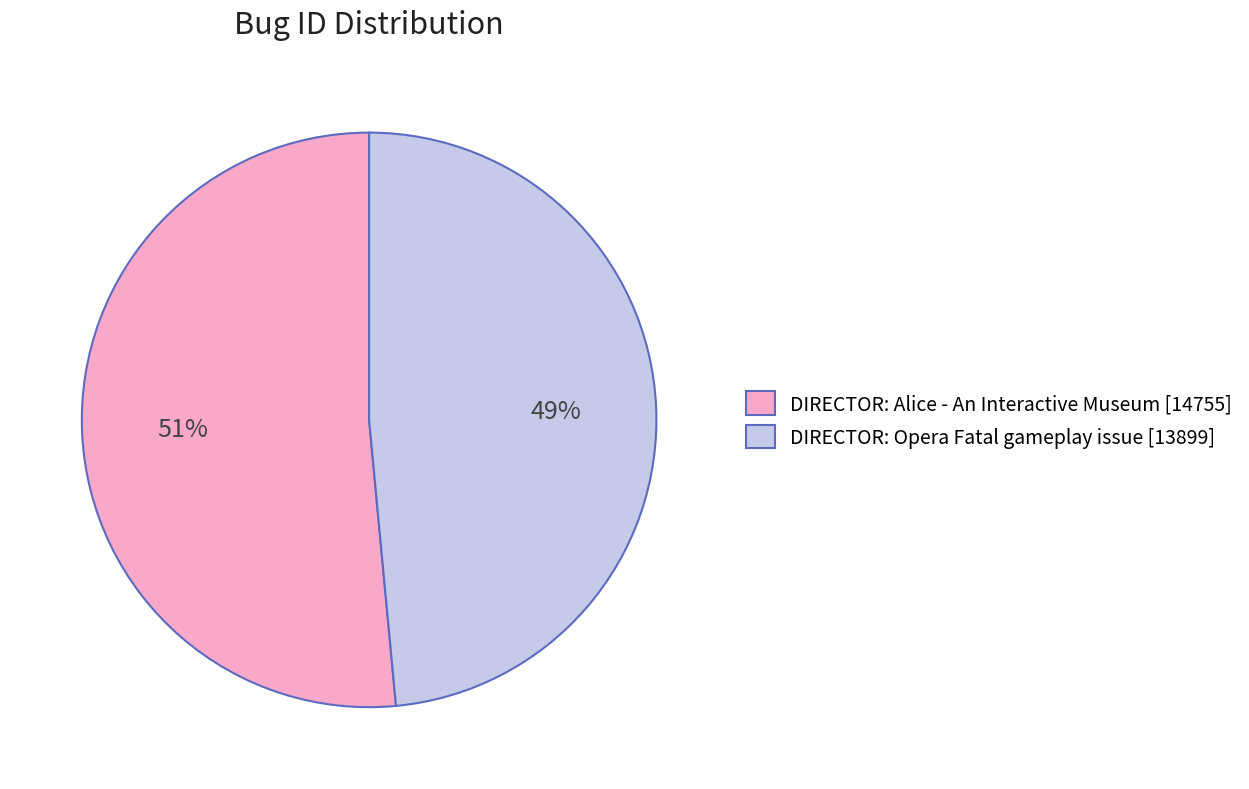

To the nearest percent, what percentage of the pie is DIRECTOR: Alice - An Interactive Museum?

51%